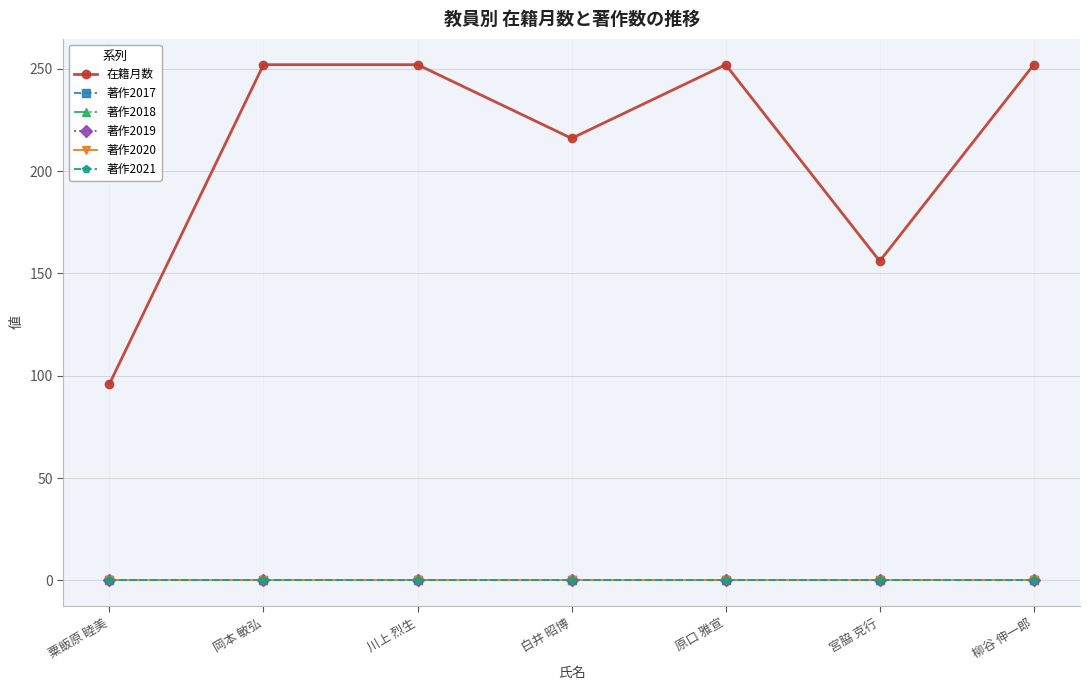

List the series in order of their peak value, highest first.

在籍月数, 著作2017, 著作2018, 著作2019, 著作2020, 著作2021